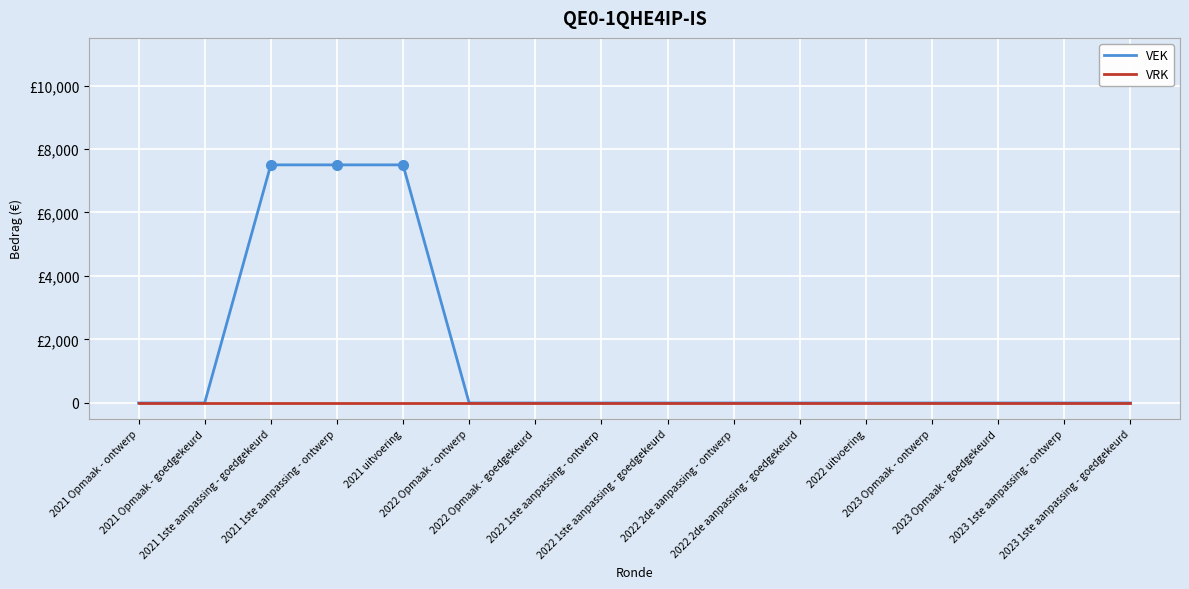

Does the chart have visible grid lines?

Yes